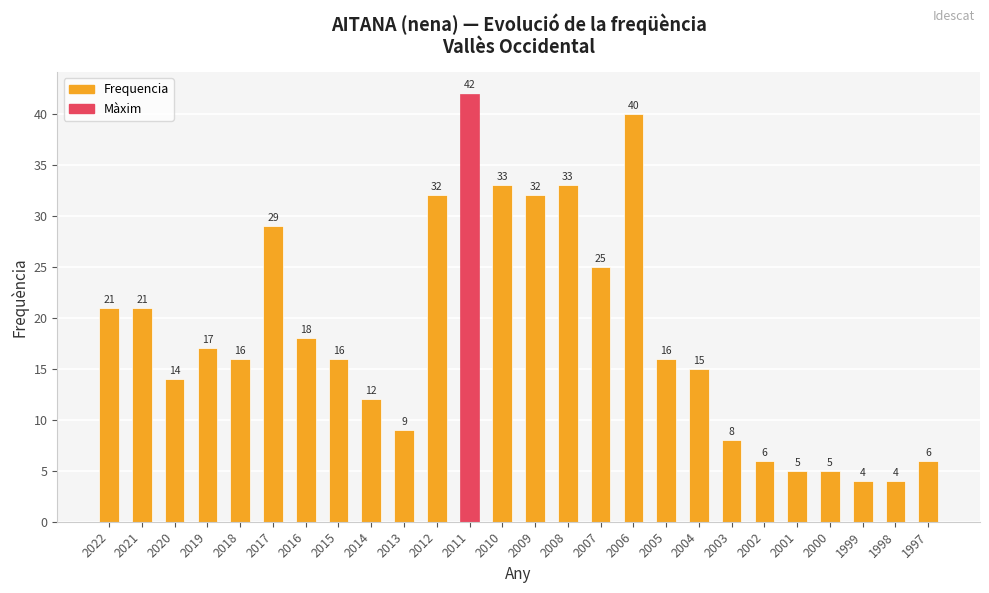

What is the minimum value shown in the chart?

4